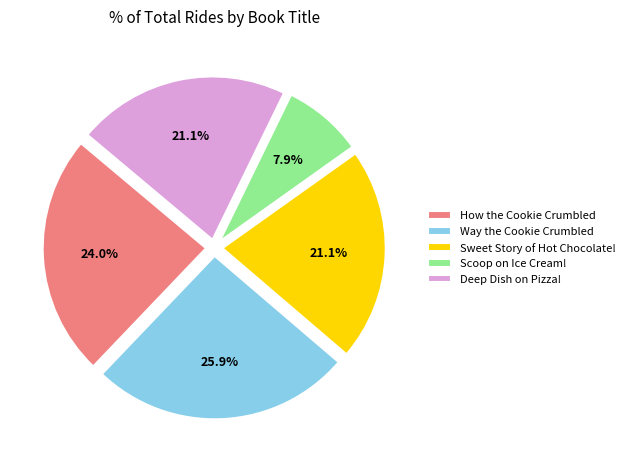

How many slices are in this pie chart?

5